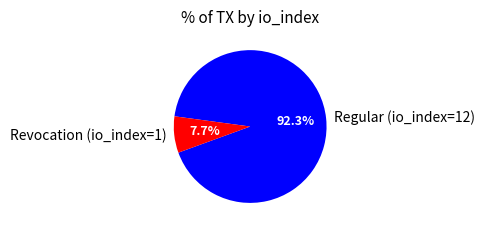

To the nearest percent, what is the combined percentage of Regular (io_index=12) and Revocation (io_index=1)?

100%